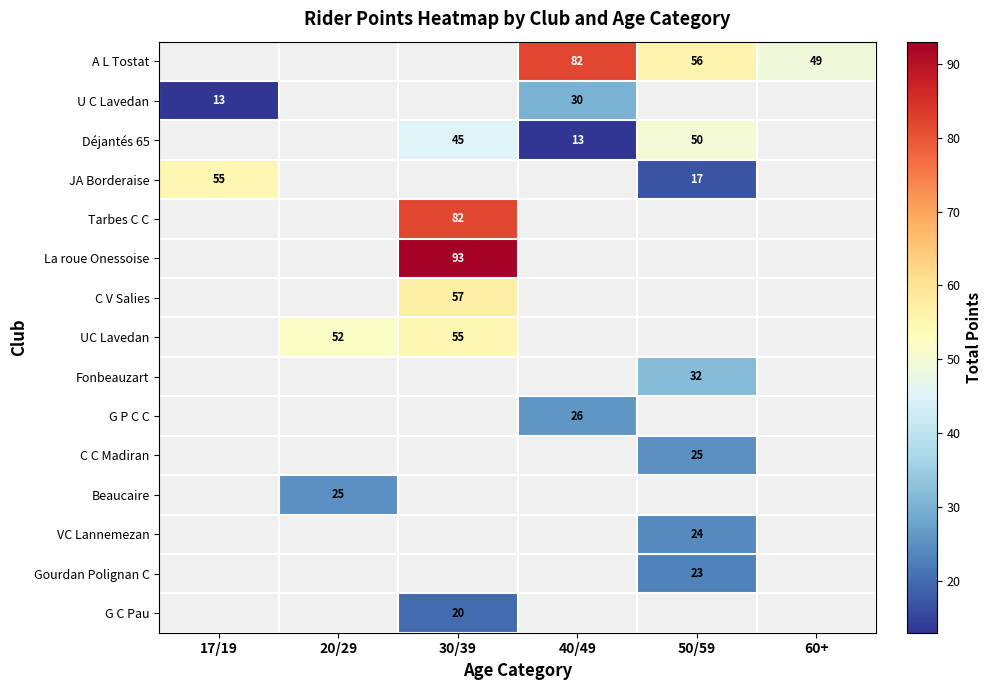

True or false: VC Lannemezan has a value of 8 at 50/59.

False